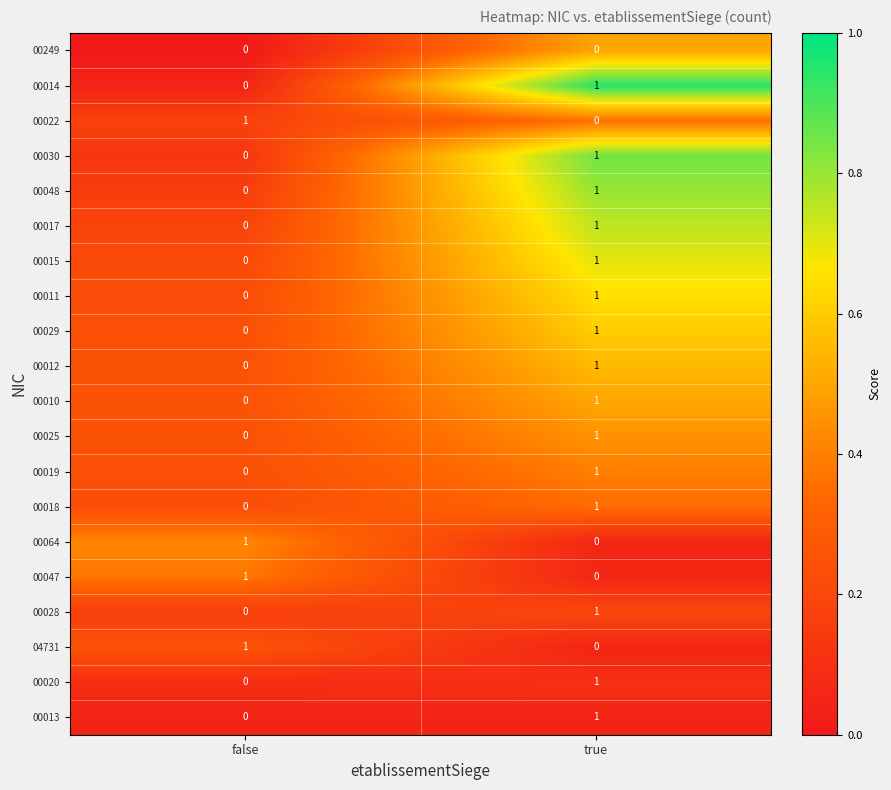

The value of 00020 at true is 1. True or false?

True